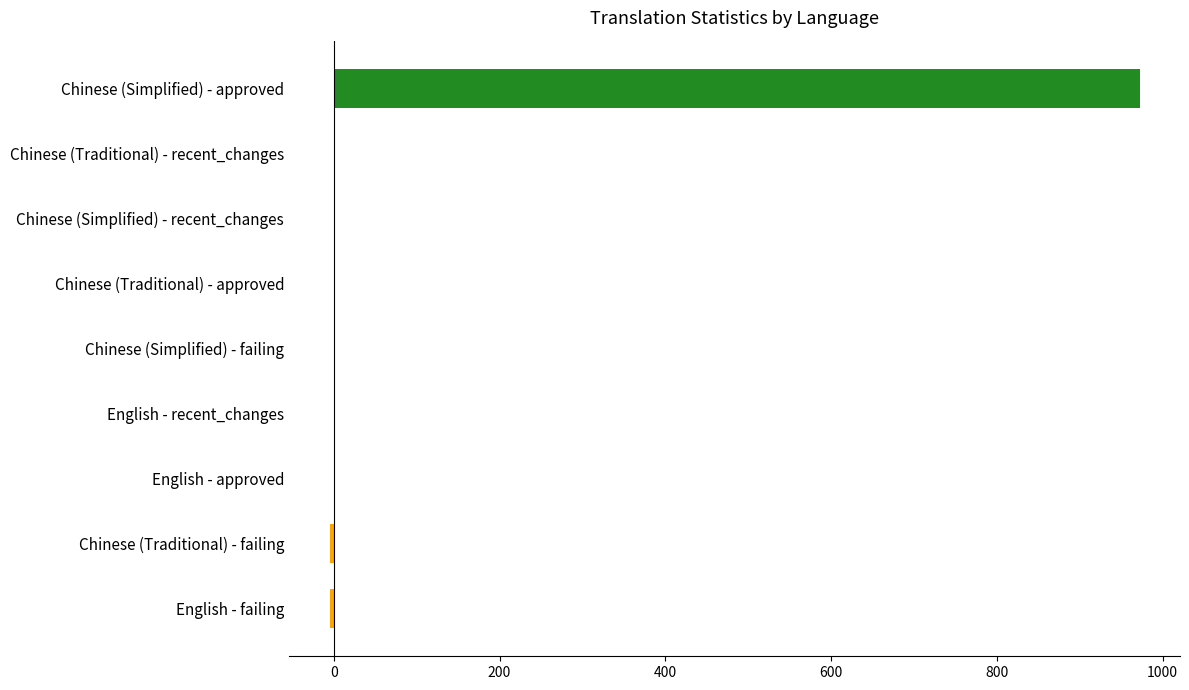

What is the total value across all series at Chinese (Simplified)?

973